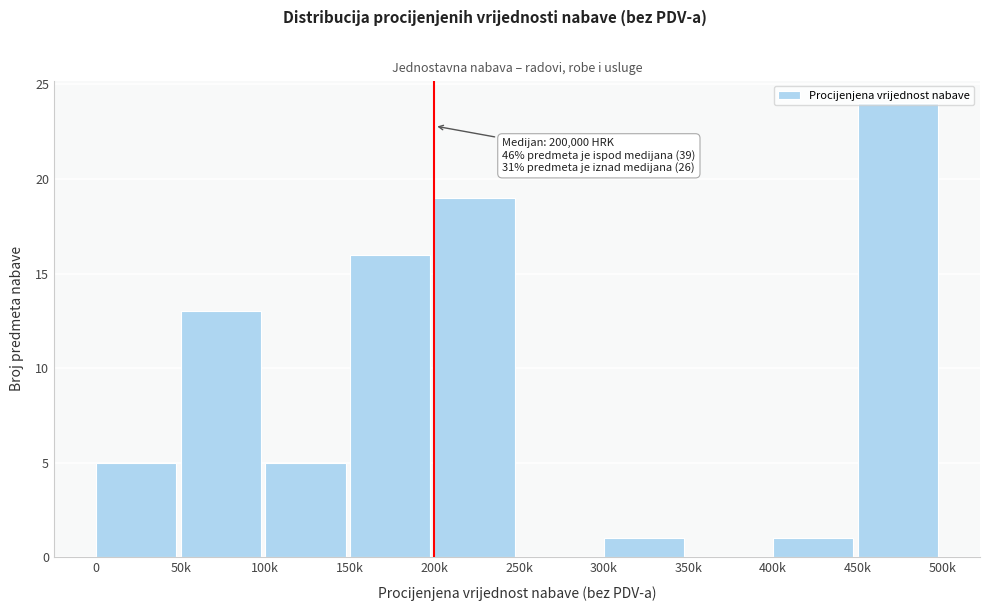

Which has a higher value, 150k or 450k?

450k